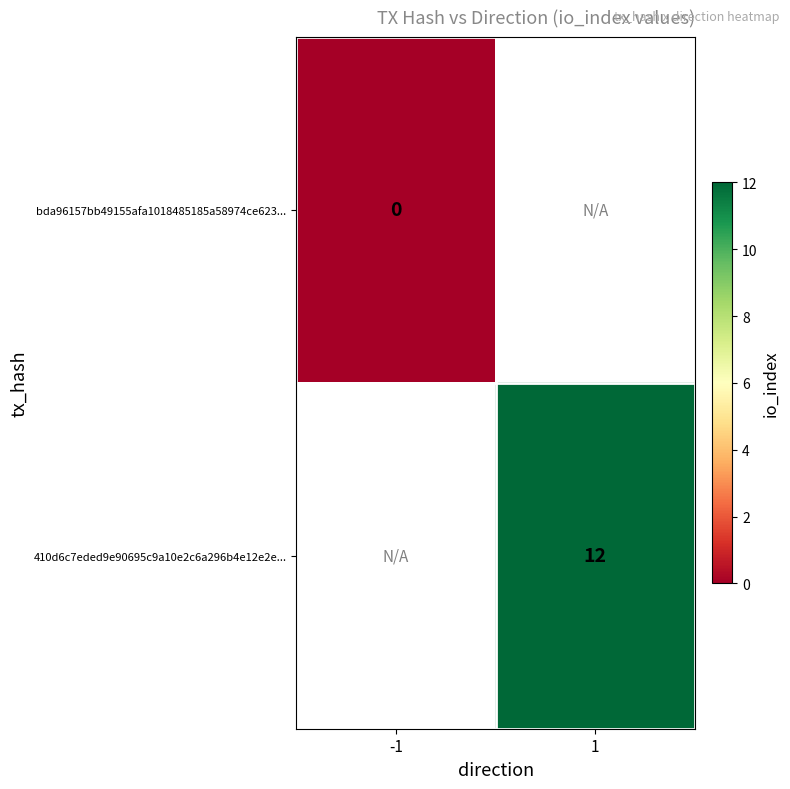

The value of 410d6c7eded9e90695c9a10e2c6a296b4e12e2e... at 1 is 8. True or false?

False